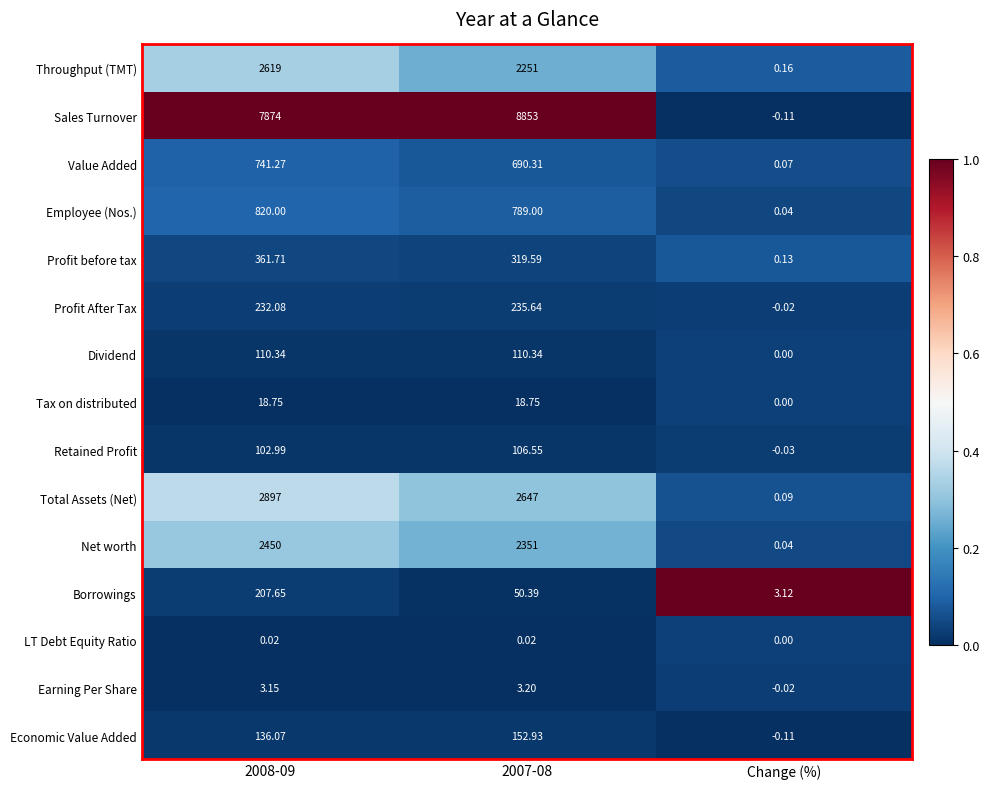

At 2007-08, list the series in order from smallest to largest.

LT Debt Equity Ratio, Earning Per Share, Tax on distributed, Borrowings, Retained Profit, Dividend, Economic Value Added, Profit After Tax, Profit before tax, Value Added, Employee (Nos.), Throughput (TMT), Net worth, Total Assets (Net), Sales Turnover